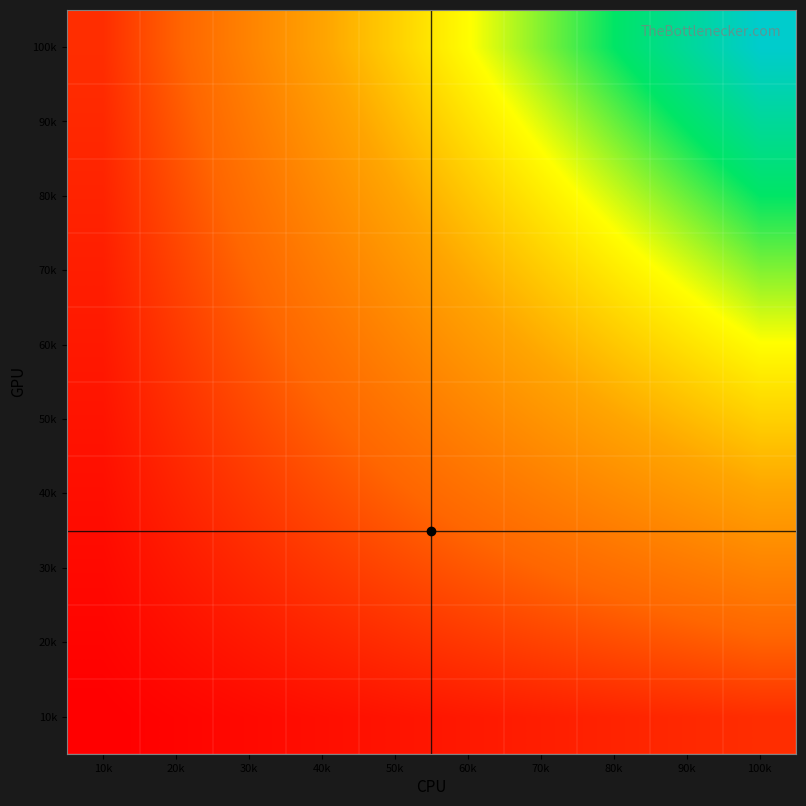

How many series are shown in this chart?

10